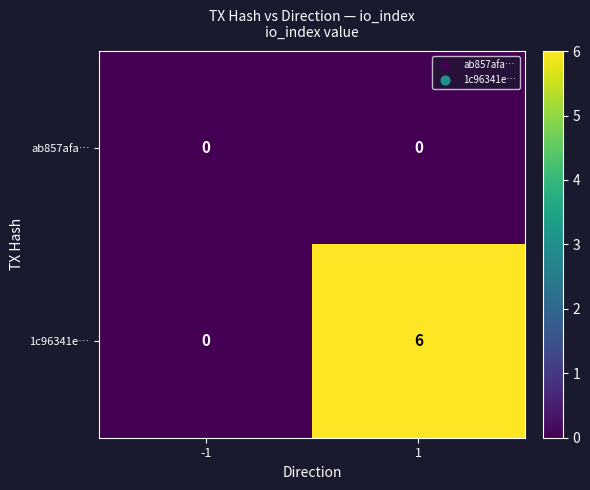

Is it true that ab857afa… equals 0 at 1?

True